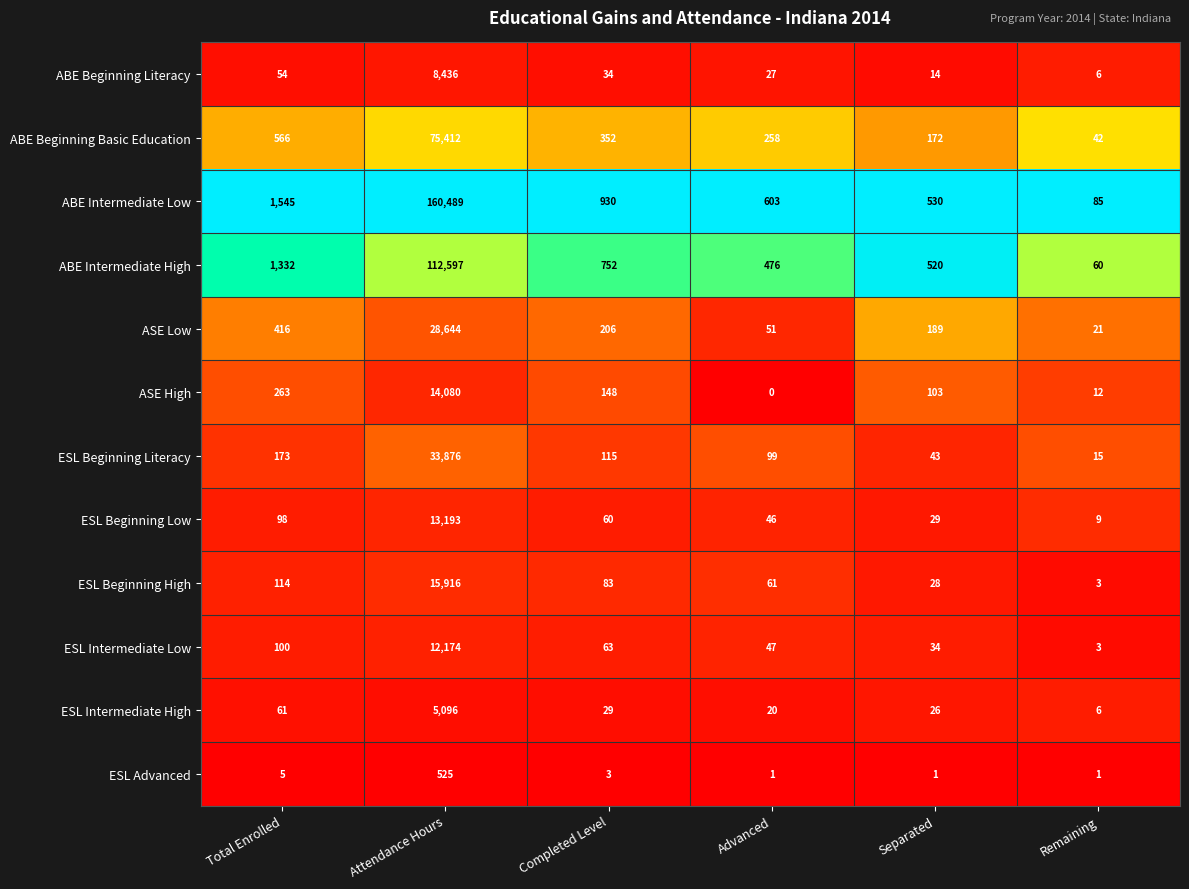

Which series has the largest range (max minus min)?

ABE Intermediate Low